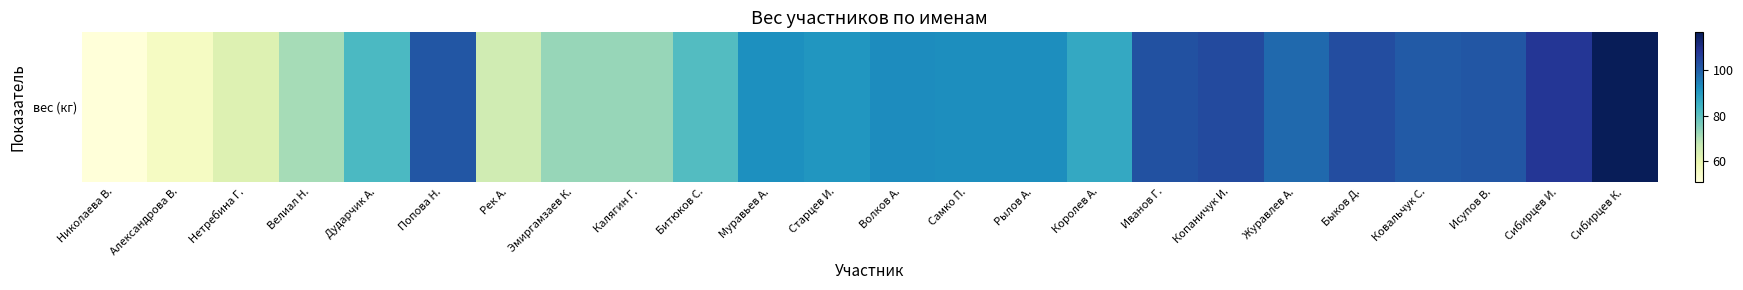

List the labels in order of value, smallest first.

Николаева В., Александрова В., Нетребина Г., Рек А., Велиал Н., Эмиргамзаев К., Калягин Г., Битюков С., Дударчик А., Королев А., Старцев И., Муравьев А., Самко П., Рылов А., Волков А., Журавлев А., Ковальчук С., Исупов В., Попова Н., Иванов Г., Быков Д., Копаничук И., Сибирцев И., Сибирцев К.